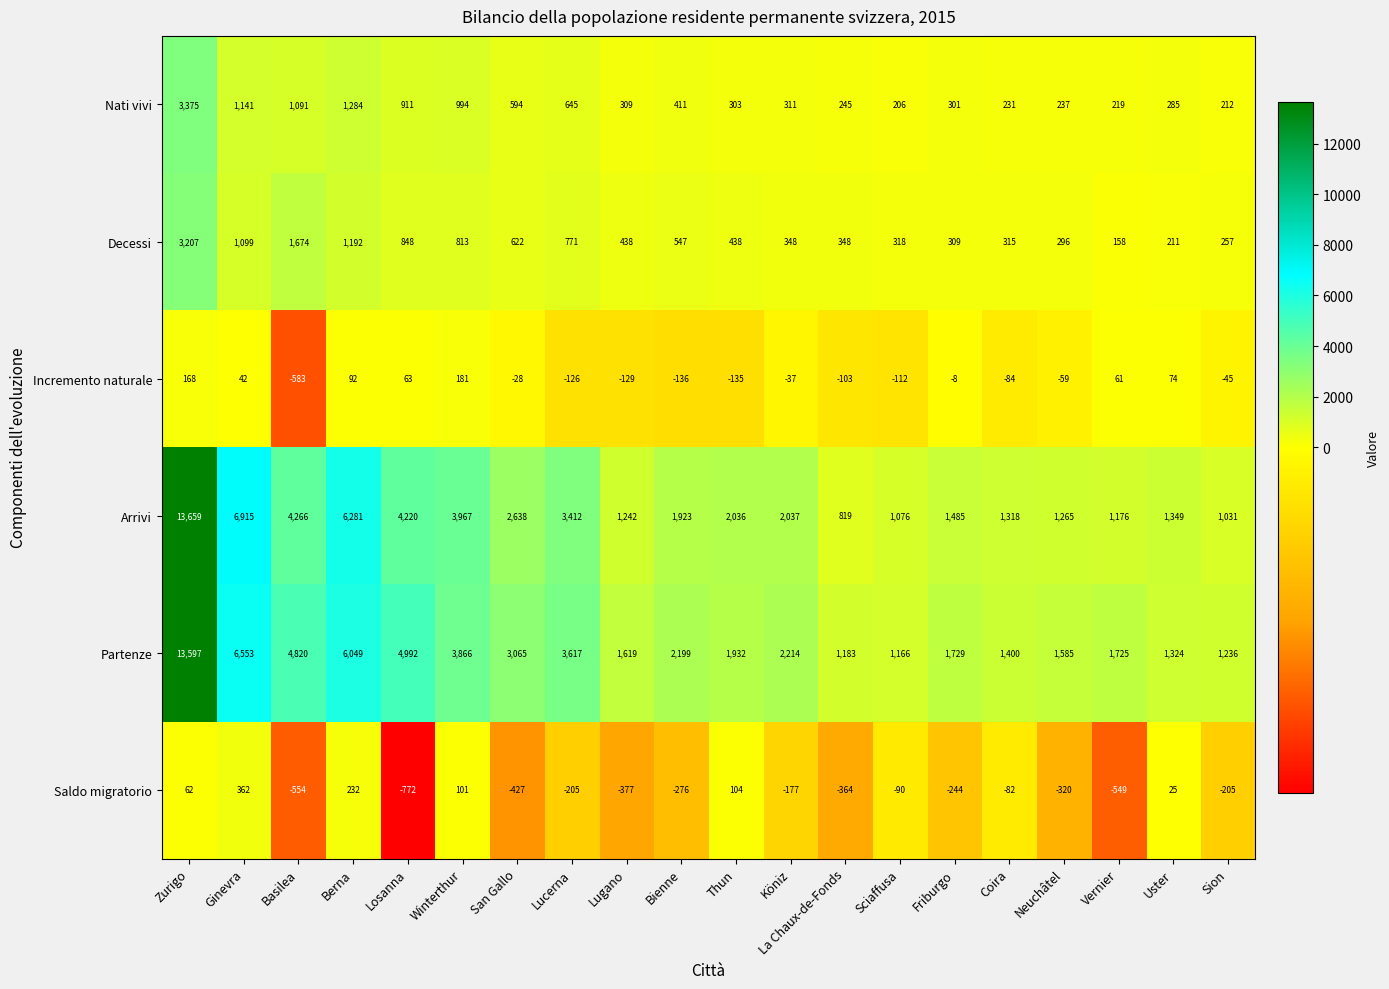

Is the value of Decessi at Zurigo greater than the value of Nati vivi at Ginevra?

Yes